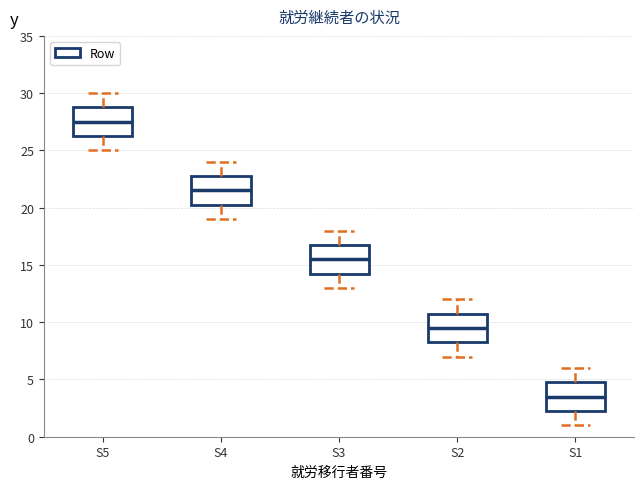

Which box has the highest median line?

S5